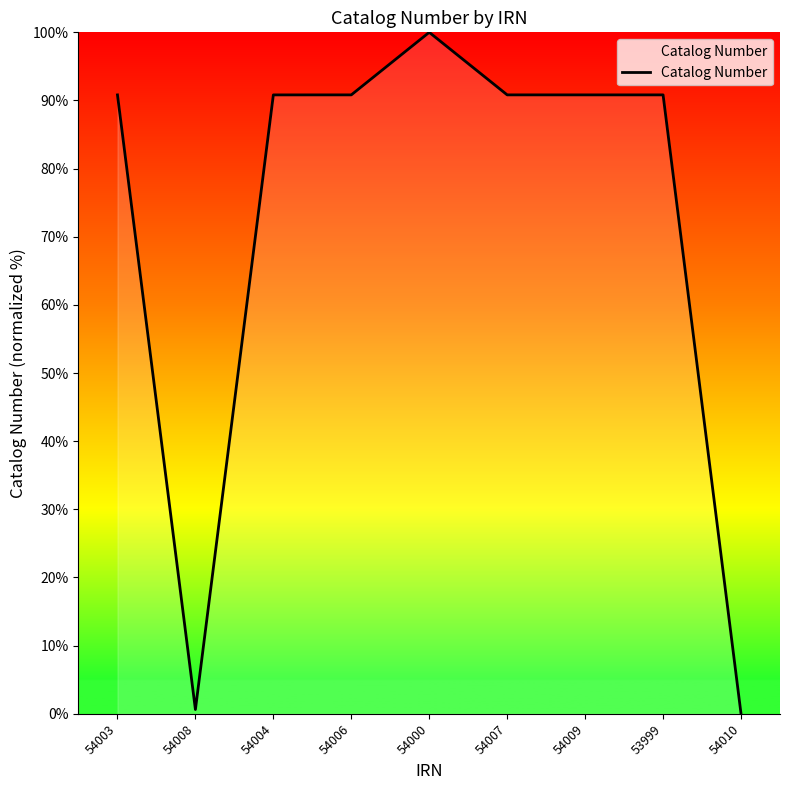

The chart shows a value of 35.0 at 54006. True or false?

False